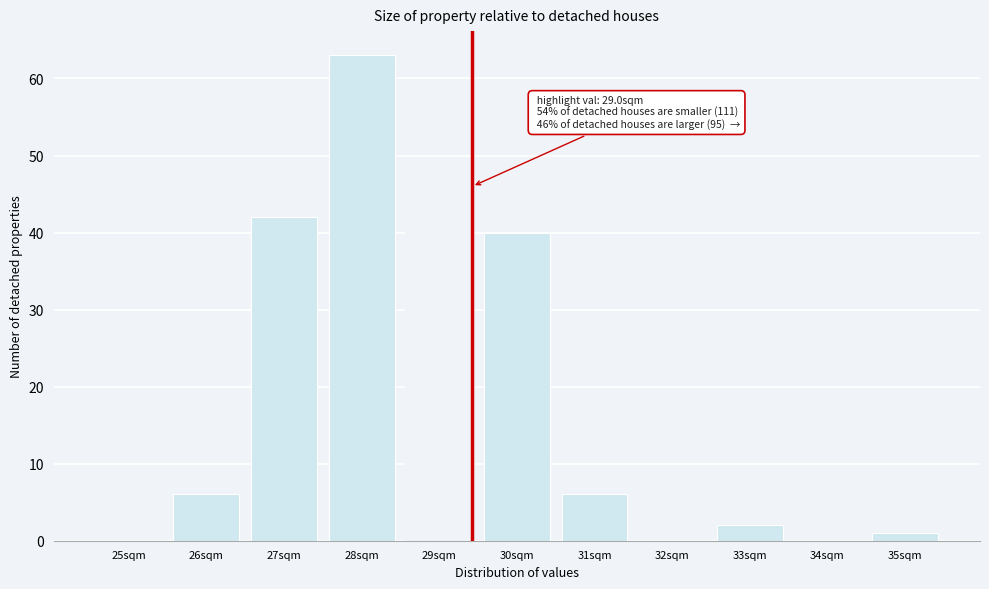

Reading right to left, transcribe all the data shown in this chart.

35sqm=1	34sqm=0	33sqm=2	32sqm=0	31sqm=6	30sqm=40	29sqm=46	28sqm=63	27sqm=42	26sqm=6	25sqm=0